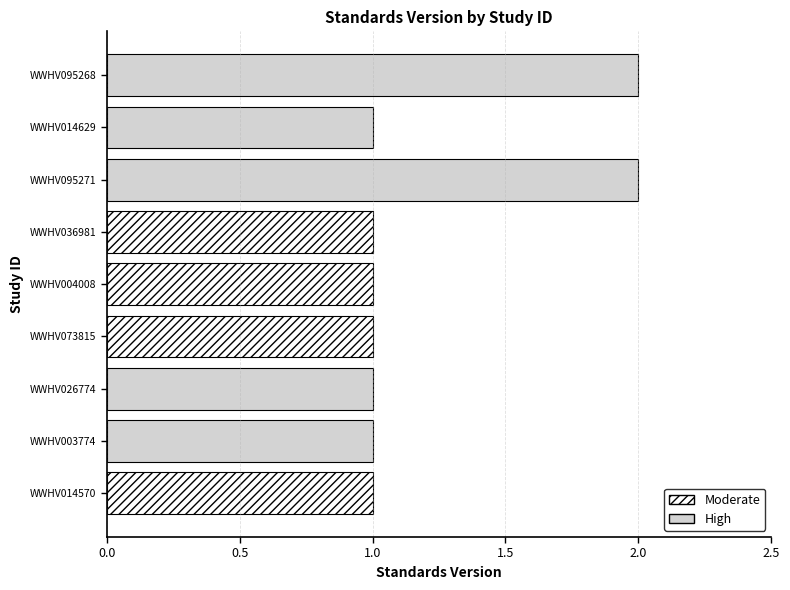

What is the change in value from WWHV003774 to WWHV095268?

+1